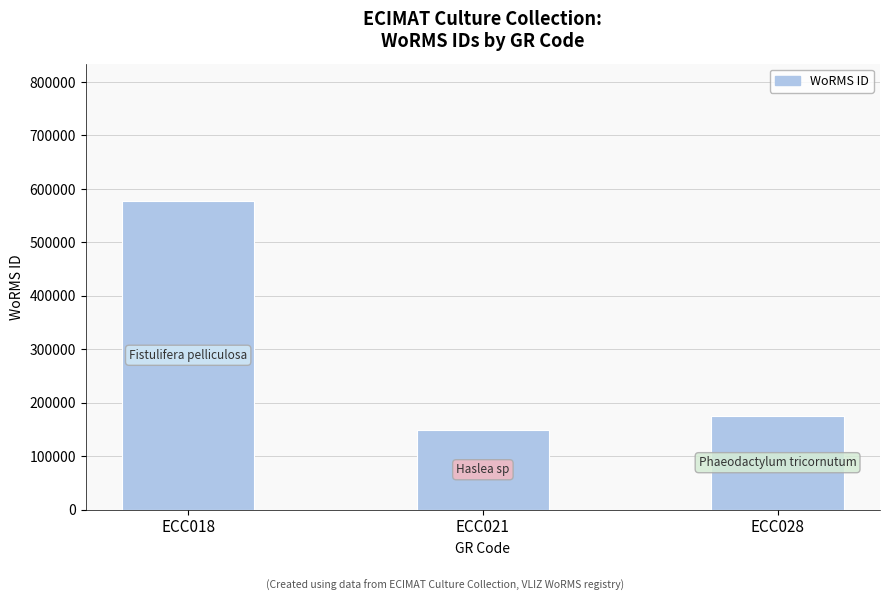

Rank the categories by value from lowest to highest.

ECC021, ECC028, ECC018